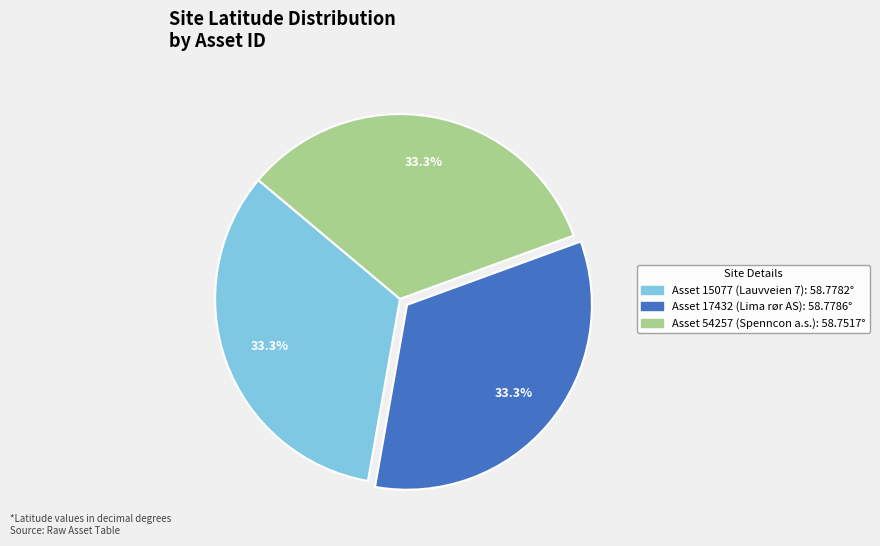

Does any single category account for the majority?

No